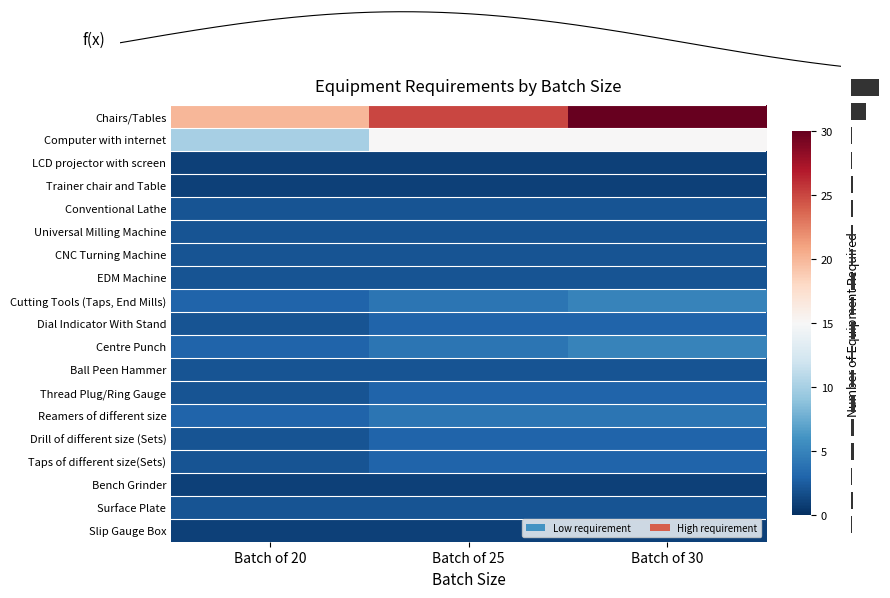

What is the average value of the Computer with internet series?

13